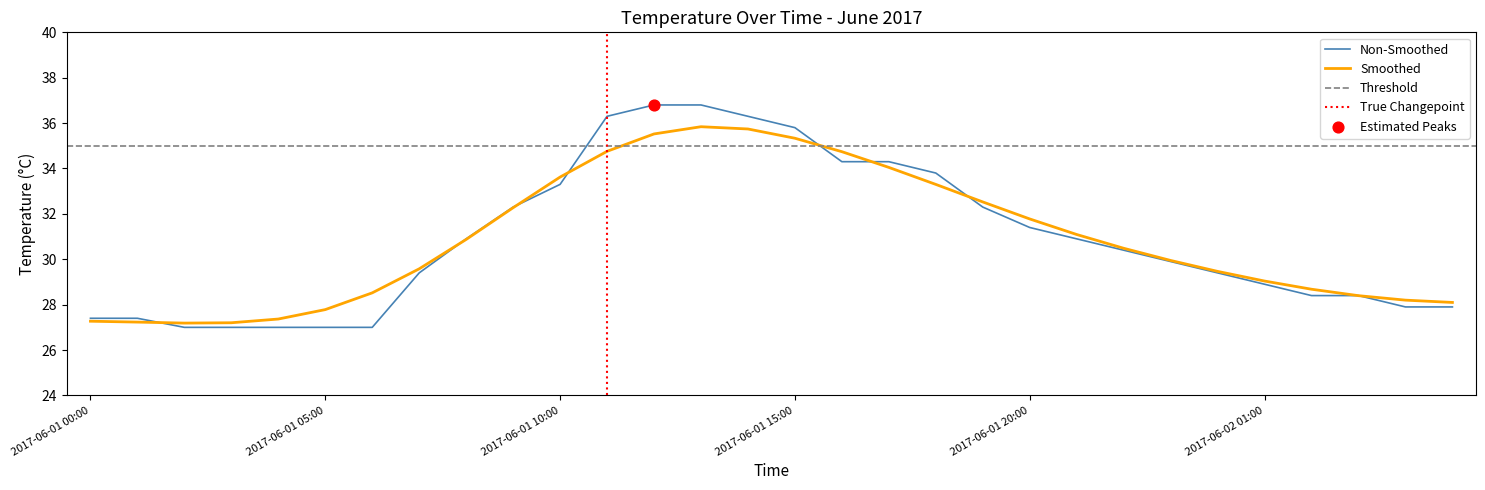

At how many categories does at least one series exceed 31?

13